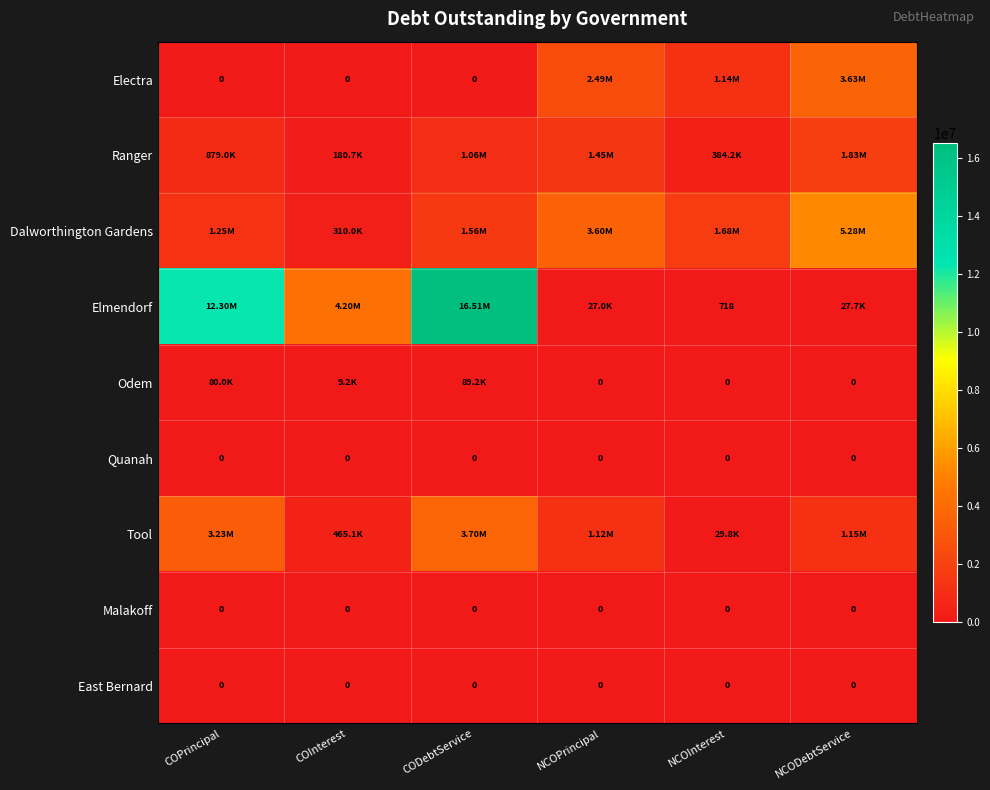

Where is Dalworthington Gardens nearest to the value 2795970?

NCOPrincipal